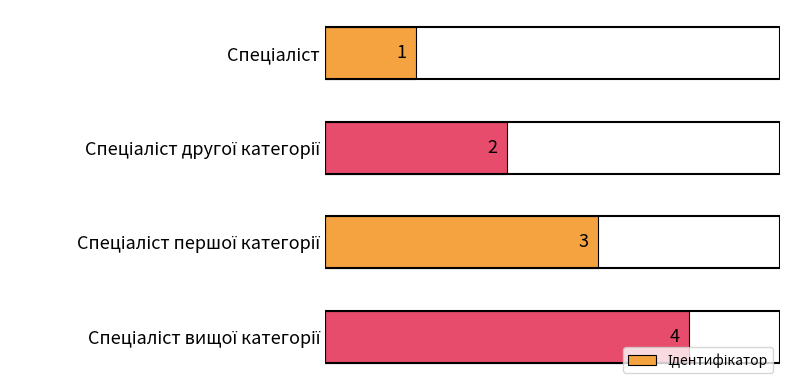

What is the maximum value shown in the chart?

4